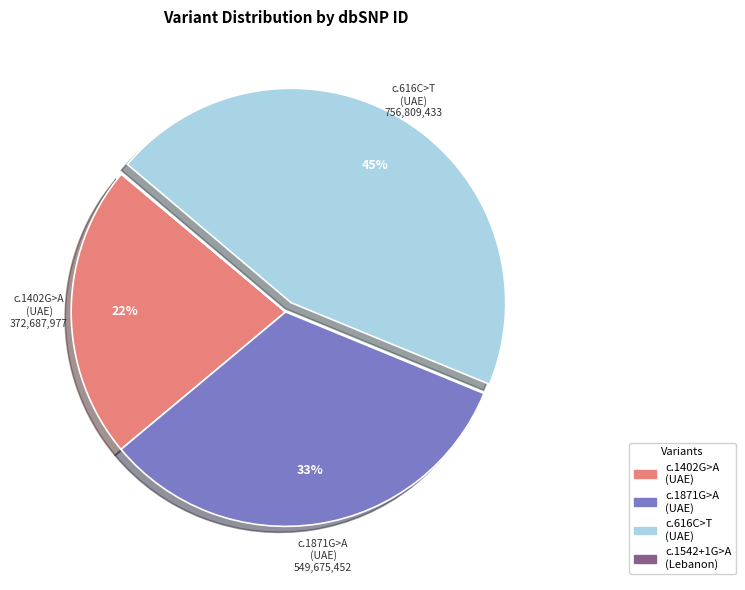

Is there any slice that represents more than half of the pie?

No